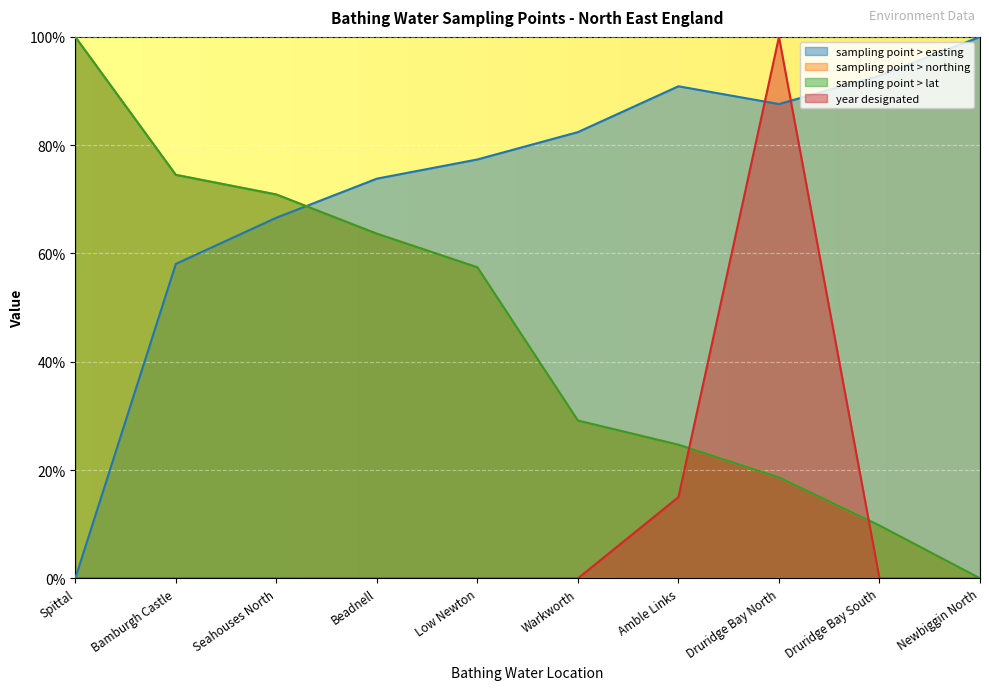

What is the spread (max minus min) of values at Newbiggin North?

1.0